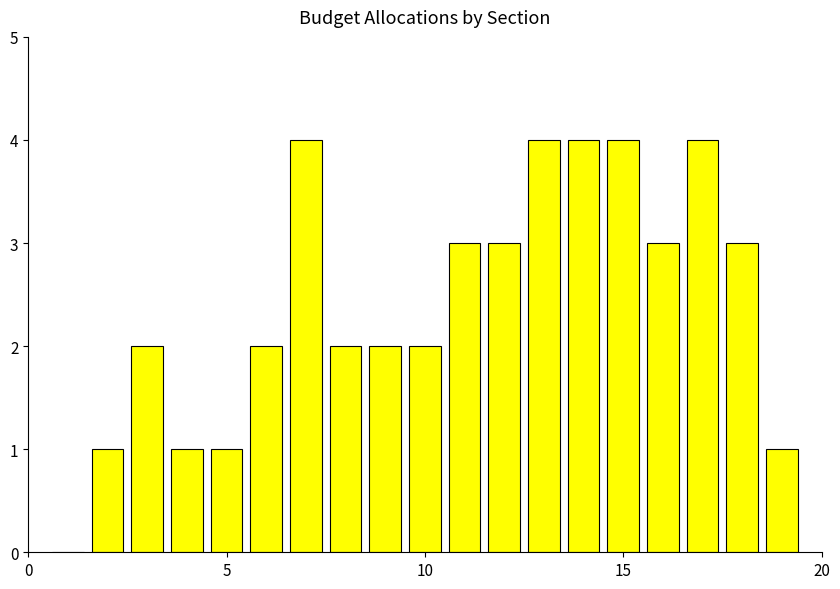

Reading left to right, transcribe all the data shown in this chart.

0	1	2	1	1	2	4	2	2	2	3	3	4	4	4	3	4	3	1